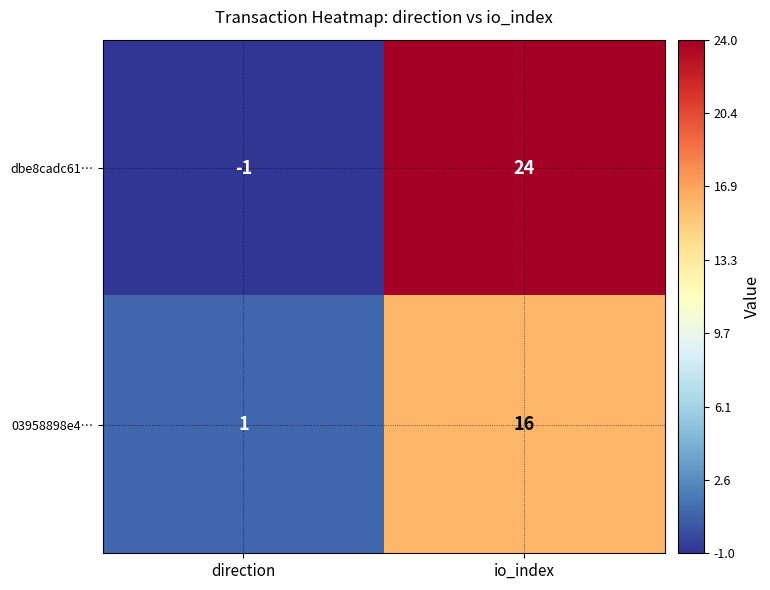

Reading right to left, transcribe all the data shown in this chart.

dbe8cadc61…: 24	-1
03958898e4…: 16	1